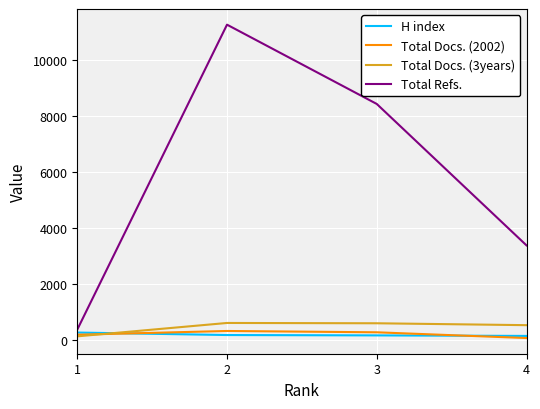

Which series changed the most between 1 and 3?

Total Refs.